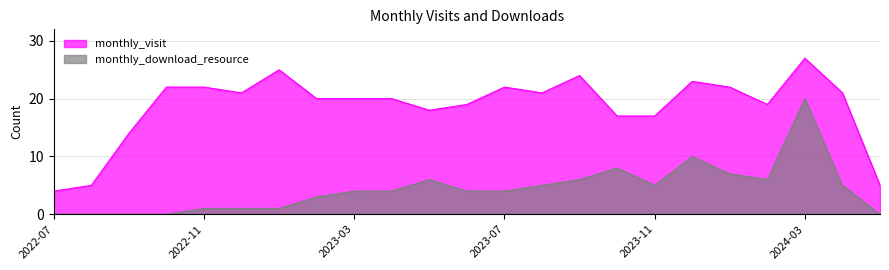

What are all the series names shown in the legend?

monthly_visit, monthly_download_resource